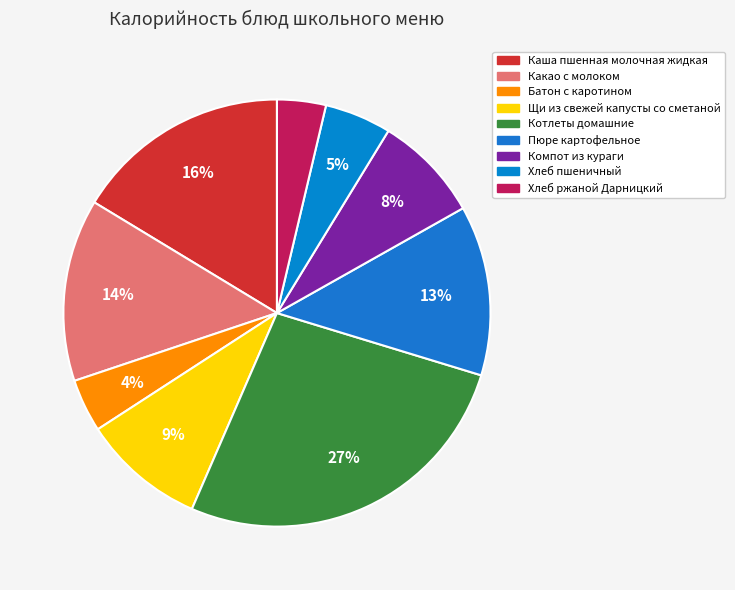

What is the total percentage of Компот из кураги and Каша пшенная молочная жидкая?

24.4%